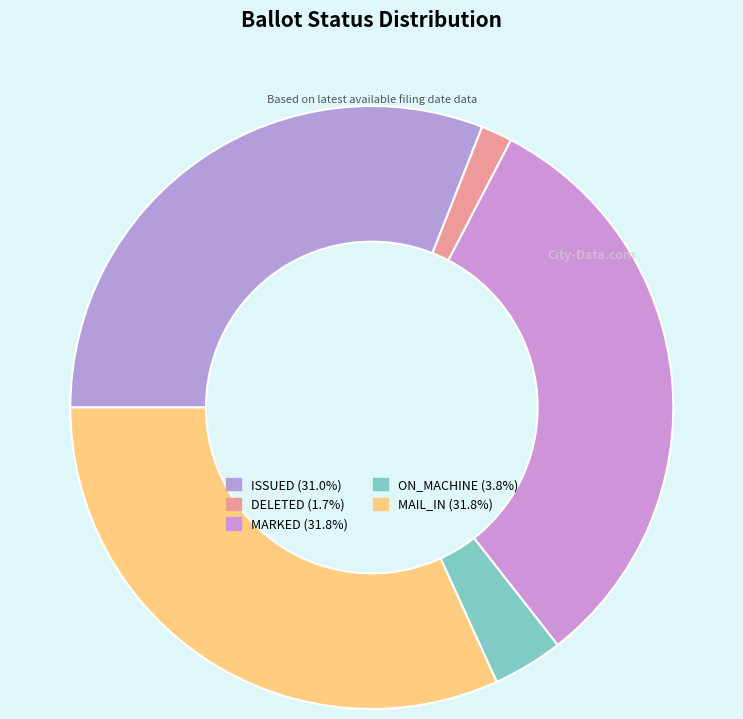

How many segments does this pie chart have?

5